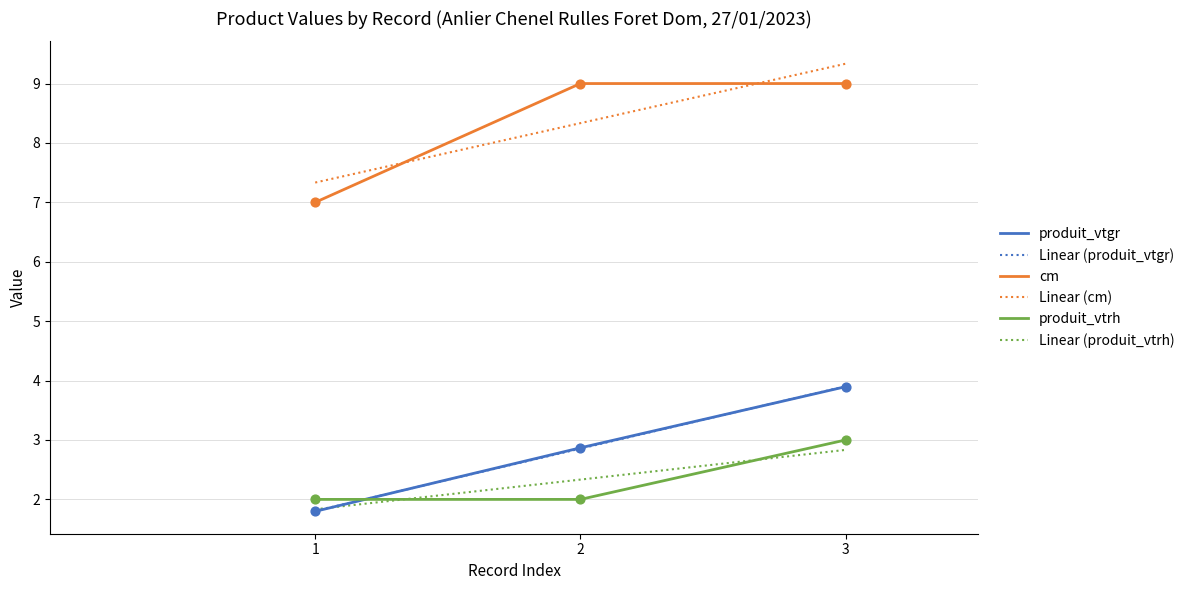

Is the value of cm at 1 greater than the value of produit_vtgr at 2?

Yes